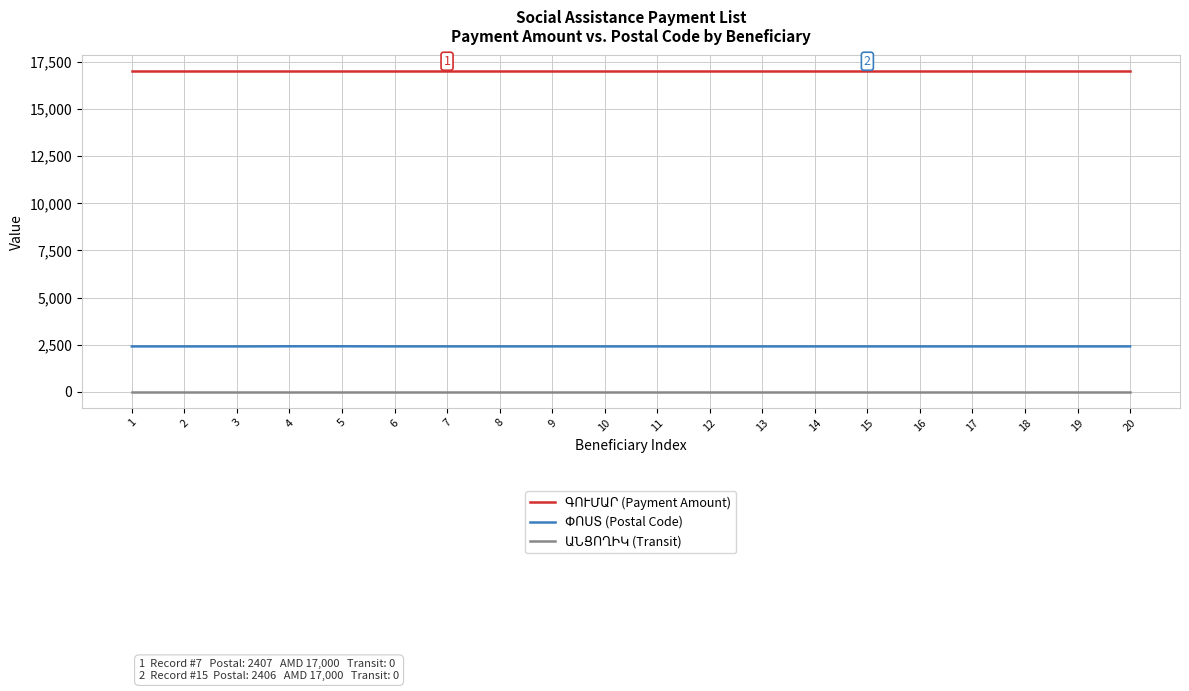

What is the lowest value of the ԳՈՒՄԱՐ (Payment Amount) series?

17000